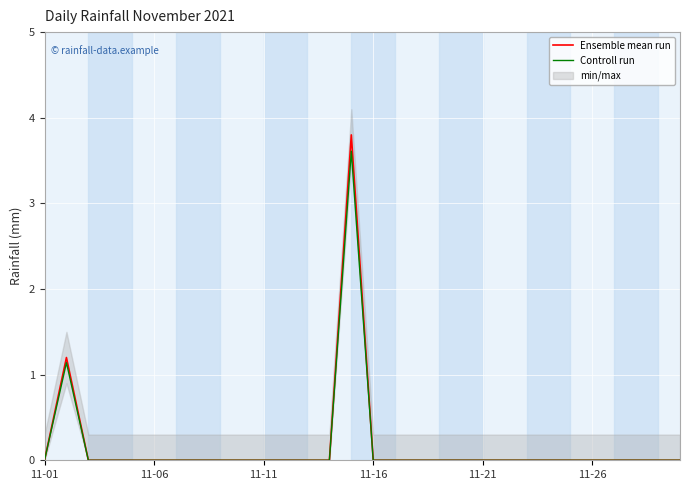

The value of Controll run at 7 is 1.1. True or false?

False